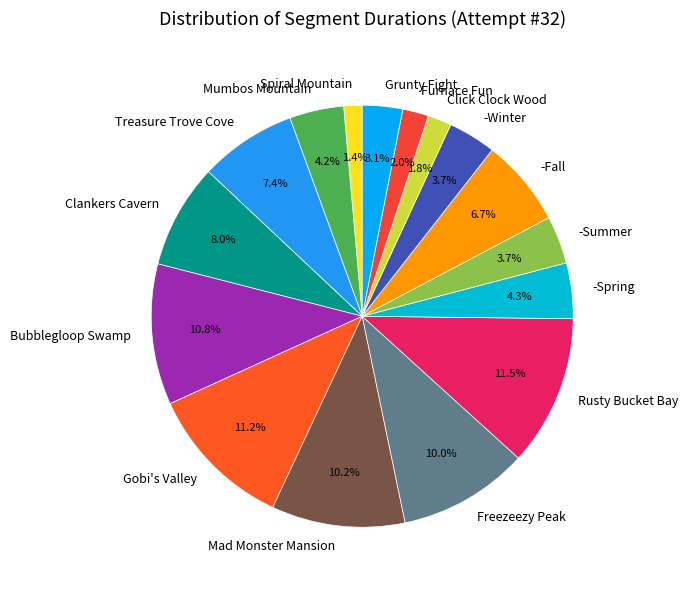

To the nearest percent, what percentage of the pie is -Winter?

4%